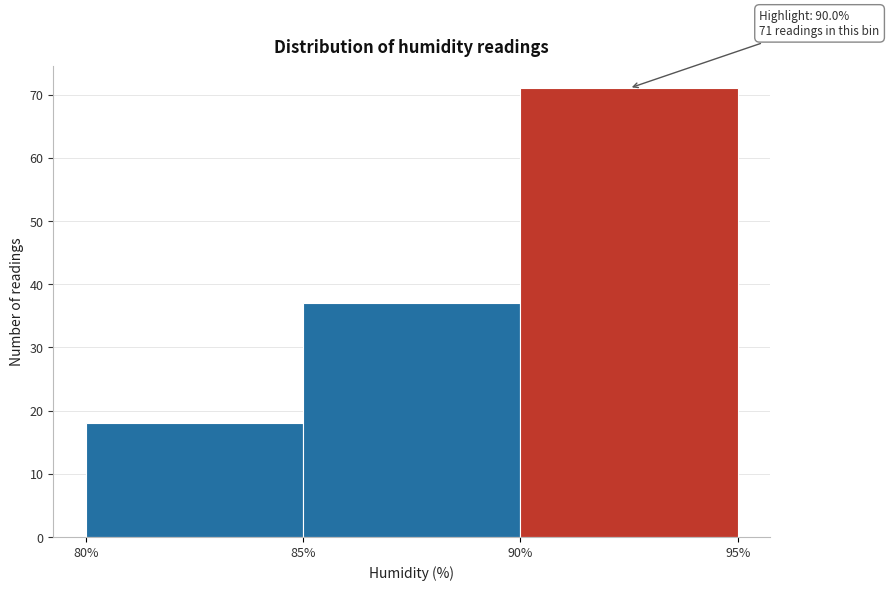

Which range on the x-axis has the tallest bar?

90% to 95%